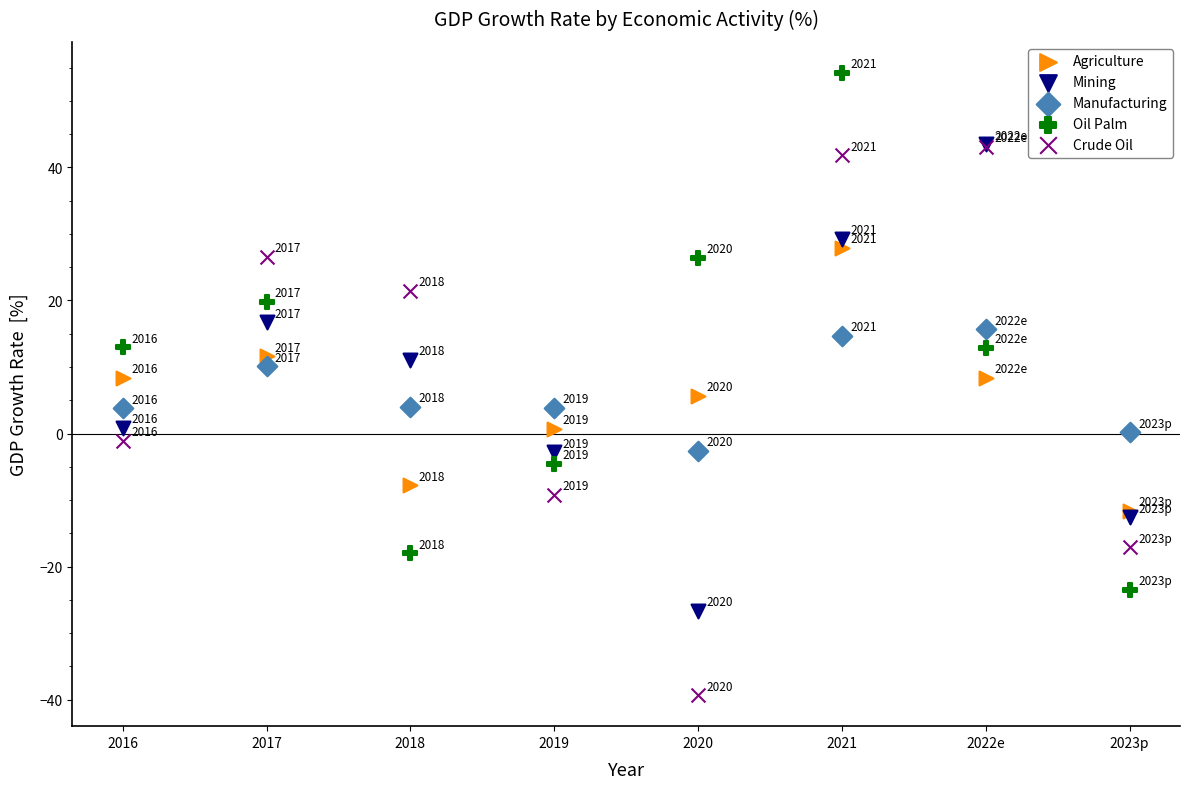

In the Mining series, what Y value is closest to 8?

11.1